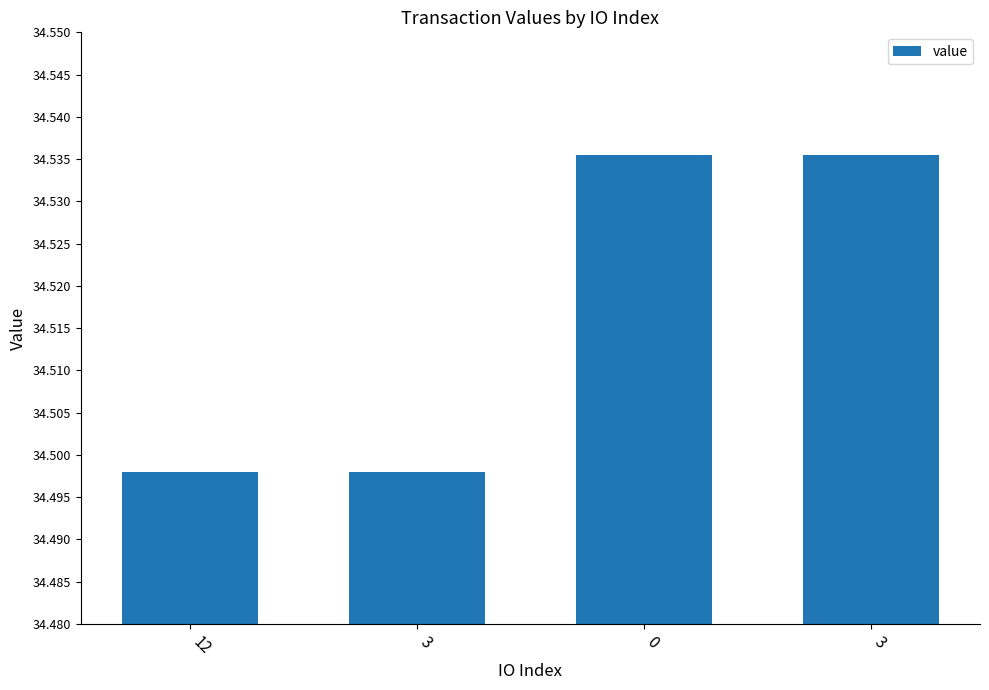

Between 3 and 3, which is larger?

3